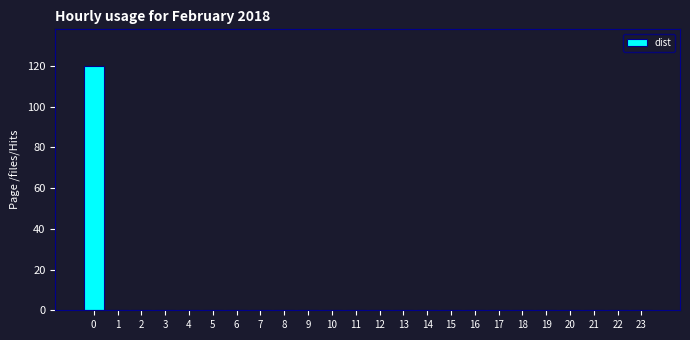

Reading left to right, transcribe all the data shown in this chart.

0=120	1=0	2=0	3=0	4=0	5=0	6=0	7=0	8=0	9=0	10=0	11=0	12=0	13=0	14=0	15=0	16=0	17=0	18=0	19=0	20=0	21=0	22=0	23=0